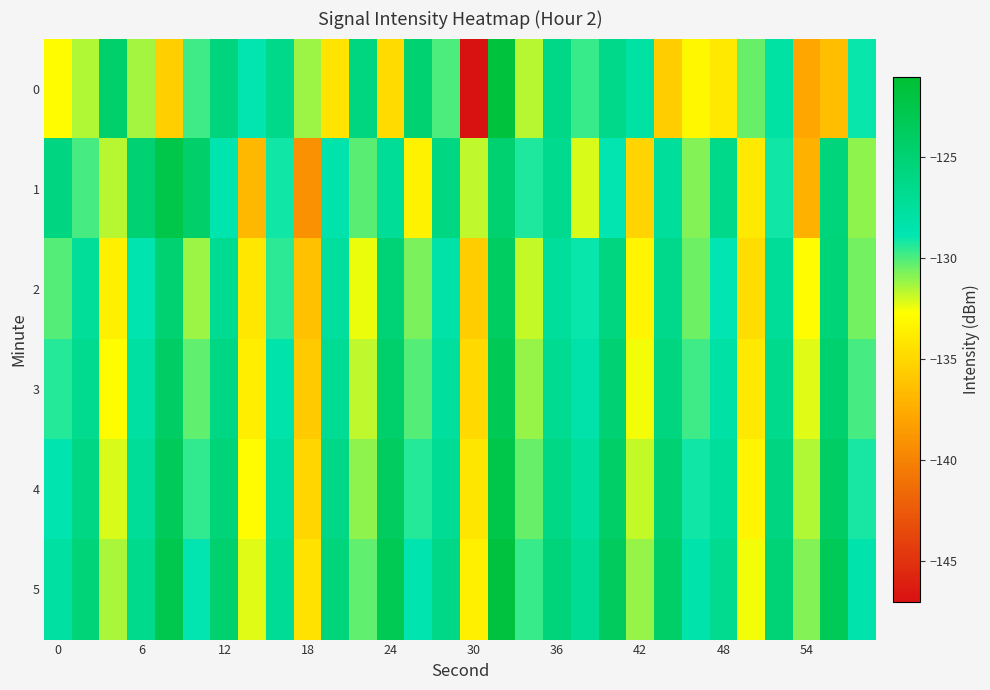

Reading left to right, what are all the values shown in this chart?

0: -132.8	-131.5	-124.5	-131.3	-135.5	-129.8	-125.6	-128.9	-126.4	-131.2	-134.2	-125.7	-134.7	-124.9	-130.0	-147.2	-121.7	-131.6	-126.2	-129.7	-126.3	-127.9	-135.6	-133.1	-133.9	-130.4	-127.9	-137.8	-136.4	-129.0
1: -125.9	-129.8	-131.6	-125.0	-122.5	-124.4	-128.6	-136.8	-129.0	-139.1	-128.5	-130.2	-127.1	-133.4	-125.9	-131.7	-124.8	-129.3	-126.6	-132.1	-128.9	-135.2	-127.4	-130.8	-126.3	-133.9	-129.1	-137.2	-125.5	-131.0
2: -130.1	-127.3	-133.5	-128.7	-124.9	-131.2	-126.8	-134.1	-129.5	-136.3	-127.6	-132.4	-125.1	-130.7	-128.2	-135.6	-123.9	-131.8	-127.5	-129.0	-125.7	-133.2	-126.4	-130.5	-128.8	-134.7	-127.2	-132.9	-125.3	-130.6
3: -129.4	-126.7	-132.8	-127.9	-124.1	-130.3	-126.0	-133.6	-128.4	-135.8	-126.9	-131.7	-124.5	-130.1	-127.6	-134.9	-123.2	-131.1	-126.8	-128.3	-125.0	-132.5	-125.7	-129.8	-128.1	-133.9	-126.5	-132.2	-124.7	-129.9
4: -128.7	-126.0	-132.1	-127.2	-123.4	-129.6	-125.3	-132.9	-127.7	-135.1	-126.2	-131.0	-123.8	-129.4	-126.9	-134.2	-122.5	-130.4	-126.1	-127.6	-124.3	-131.8	-125.0	-129.1	-127.4	-133.2	-125.8	-131.5	-124.0	-129.2
5: -127.9	-125.3	-131.4	-126.5	-122.7	-128.9	-124.6	-132.2	-127.0	-134.4	-125.5	-130.3	-123.1	-128.7	-126.2	-133.5	-121.8	-129.7	-125.4	-126.9	-123.6	-131.1	-124.3	-128.4	-126.7	-132.5	-125.1	-130.8	-123.3	-128.5